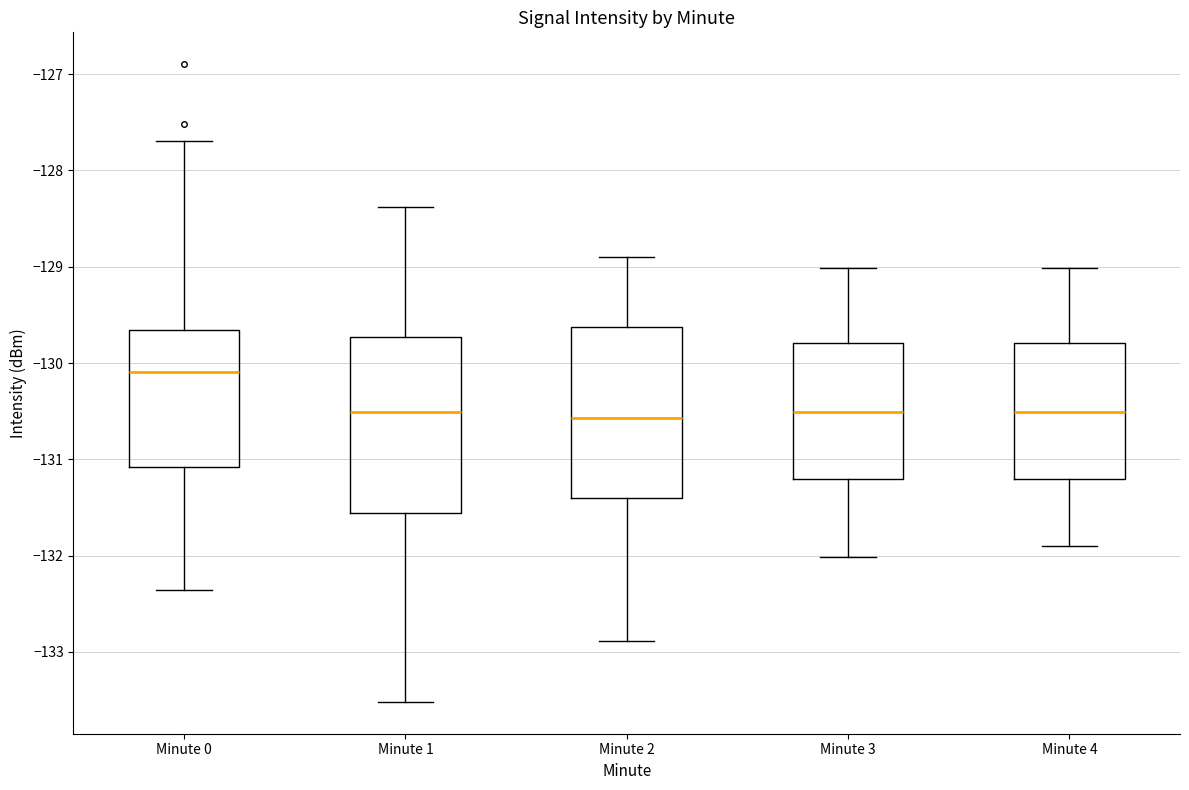

Reading left to right, read every box against the y-axis: the position of its median line, the range the box covers, and the ends of its whiskers. The values are not printed on the chart, so give them approximately, as read against the axis.

Minute 0: median -130.1, box -131.1 to -129.7, whiskers -132.4 to -127.7
Minute 1: median -130.5, box -131.6 to -129.7, whiskers -133.5 to -128.4
Minute 2: median -130.6, box -131.4 to -129.6, whiskers -132.9 to -128.9
Minute 3: median -130.5, box -131.2 to -129.8, whiskers -132.0 to -129.0
Minute 4: median -130.5, box -131.2 to -129.8, whiskers -131.9 to -129.0